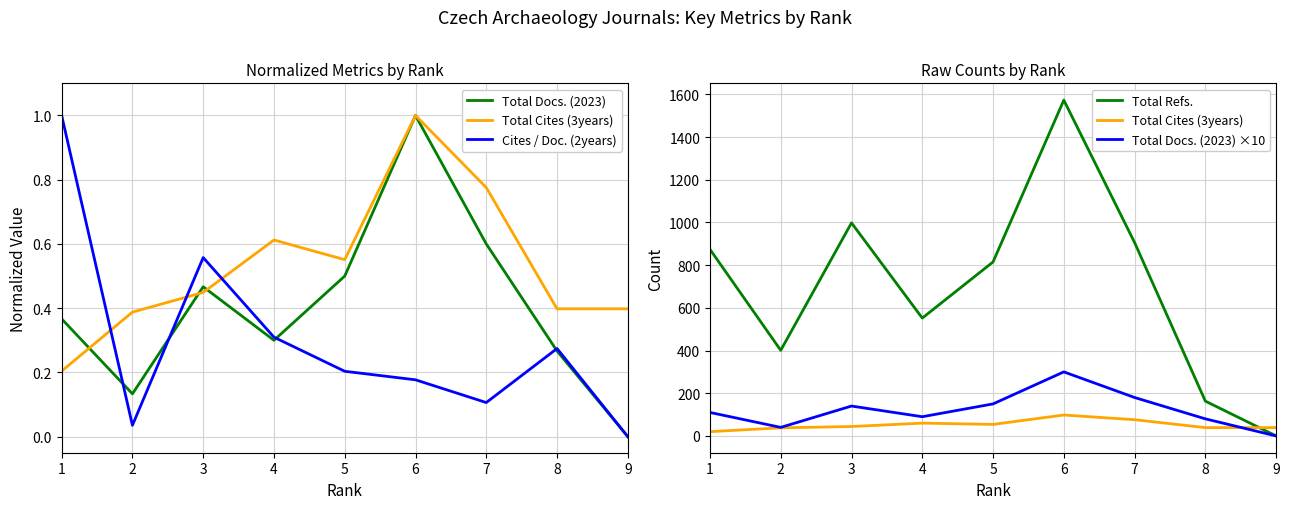

Between 1 and 8, which is larger?

1